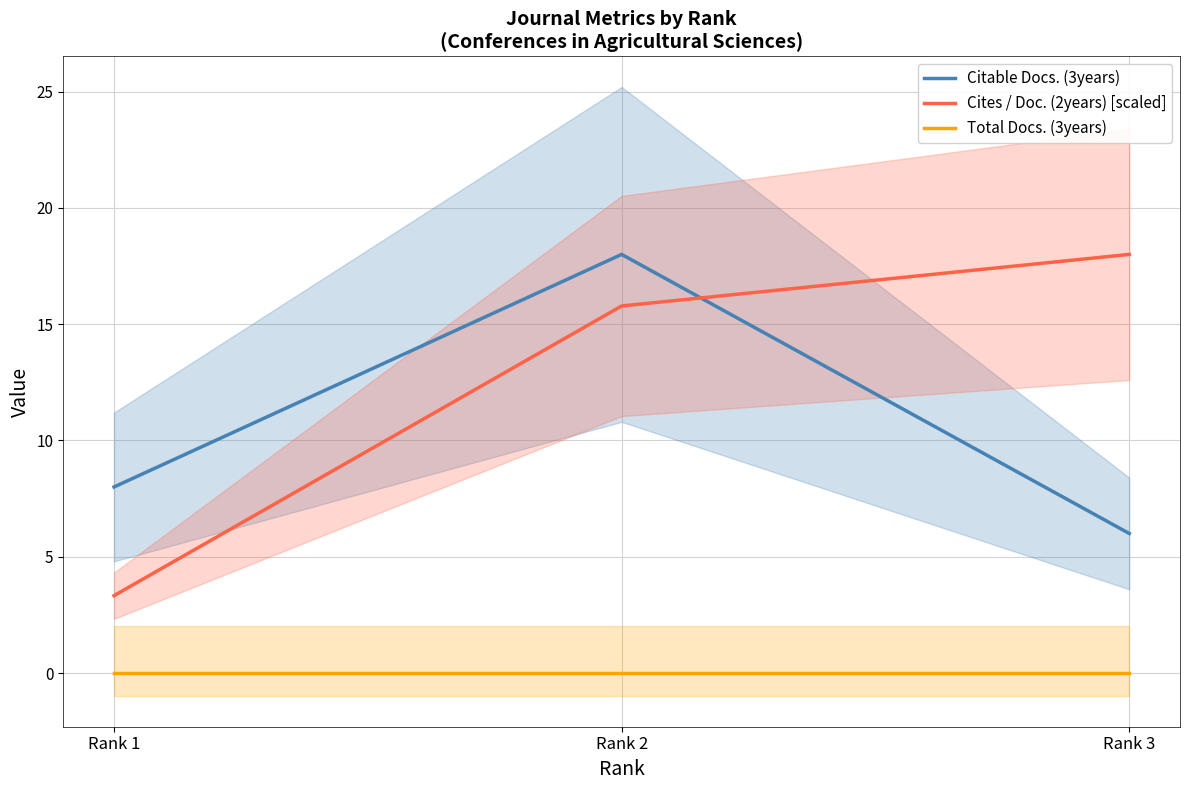

What is the difference between the second highest and minimum values in the Citable Docs. (3years) series?

2.0